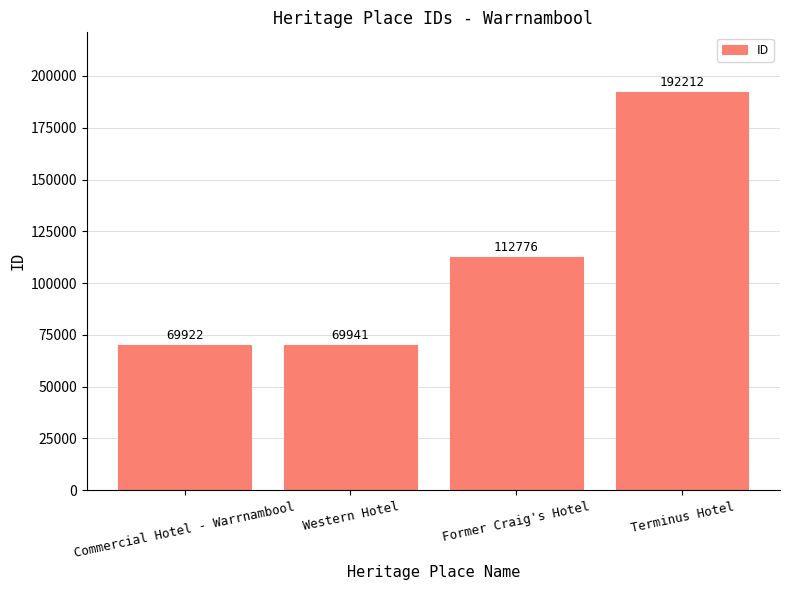

Between Commercial Hotel - Warrnambool and Terminus Hotel, which is larger?

Terminus Hotel